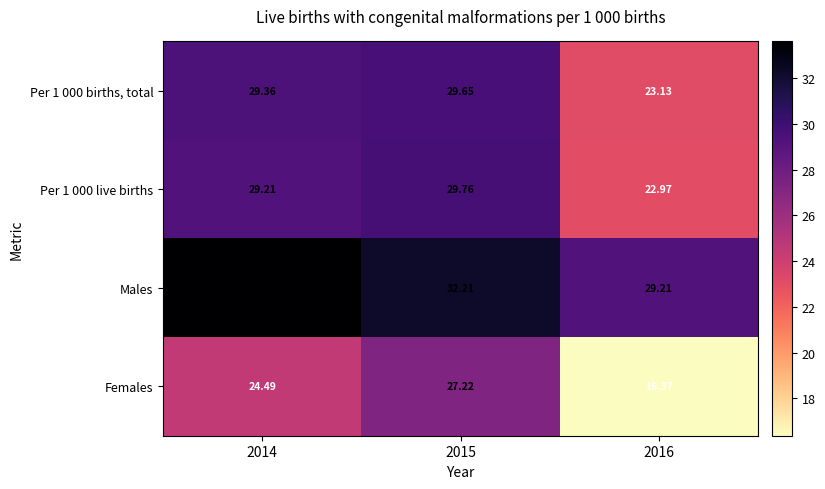

Which series has the largest total across all categories?

Males